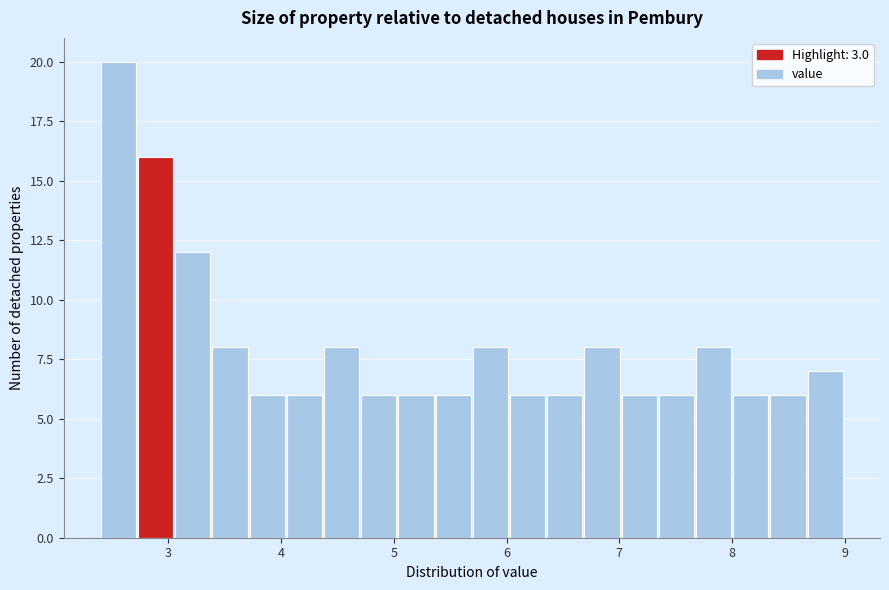

Read against the x-axis, roughly where is the centre of the tallest bar?

2.6